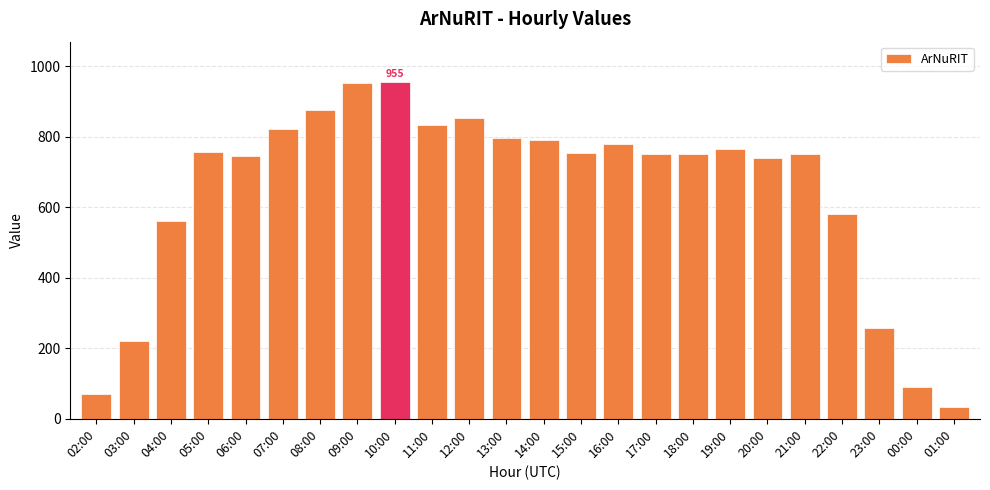

What is the value of the 14th bar from the left?

755